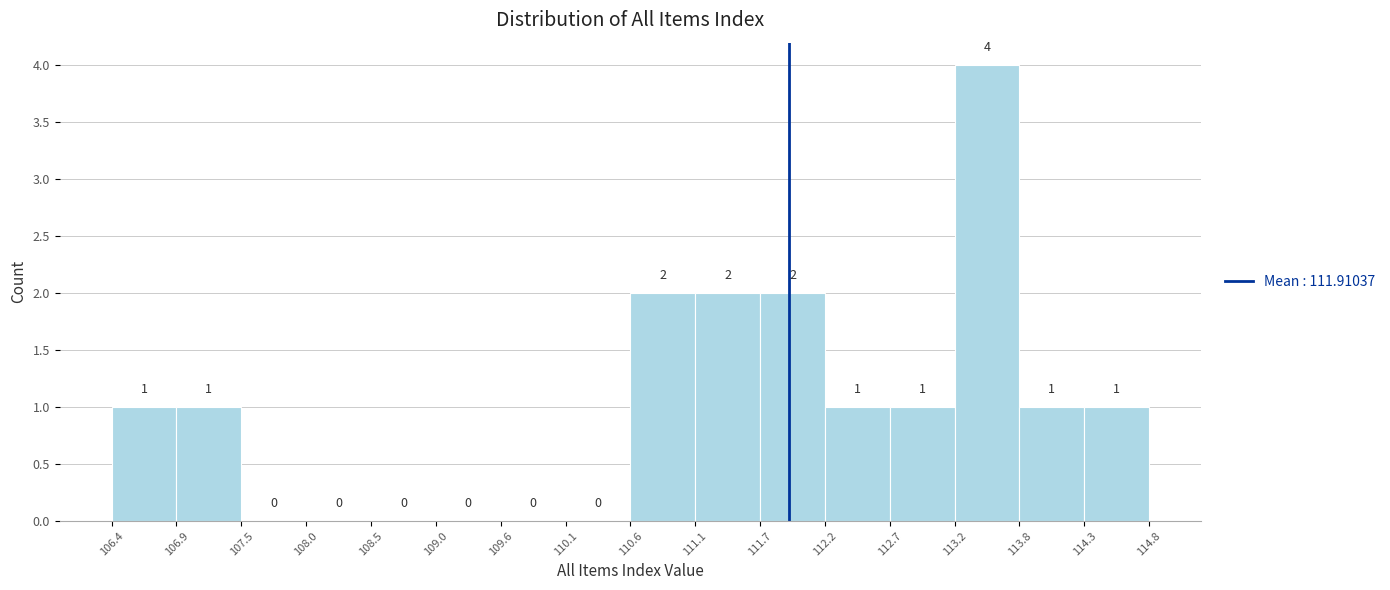

Over which range of the x-axis is the bar tallest?

113.2 to 113.8